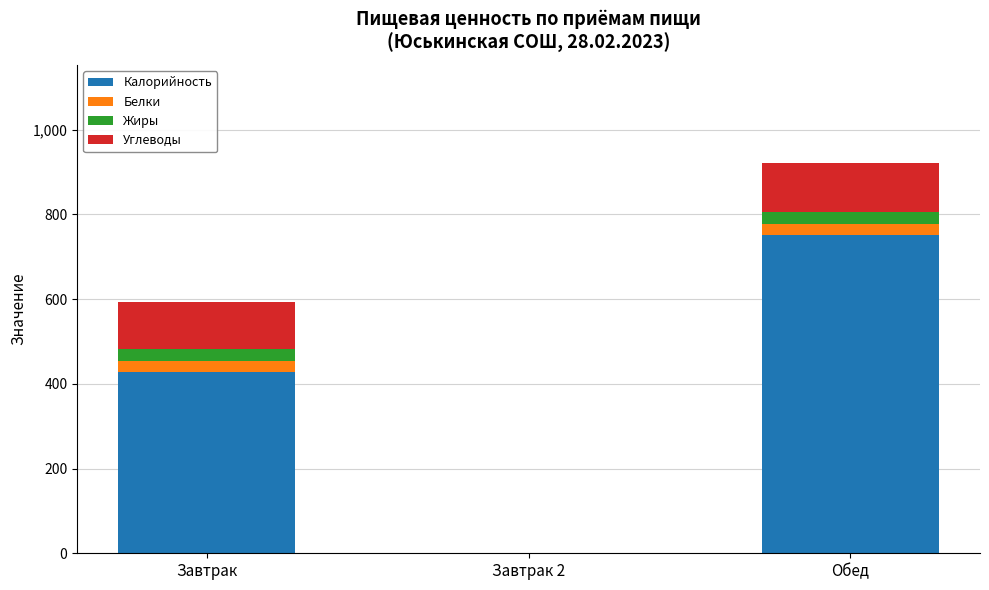

Is it true that Калорийность equals 427 at Завтрак?

True